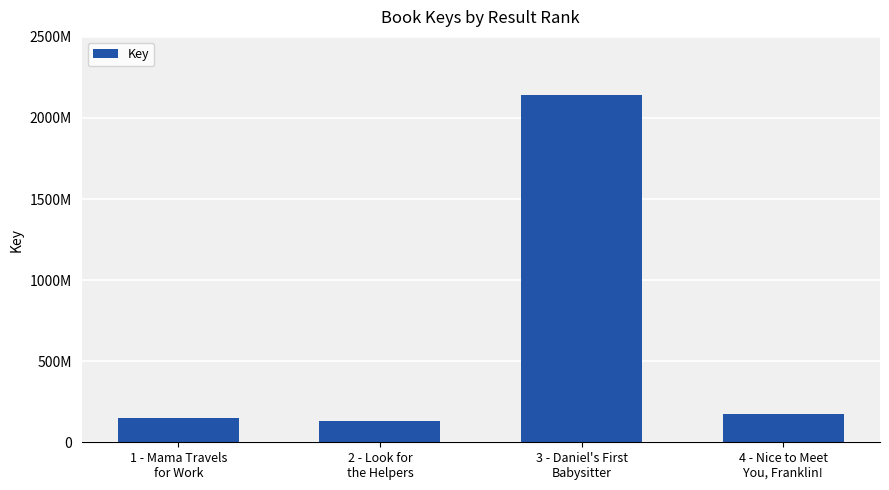

Does the chart contain any negative values?

No